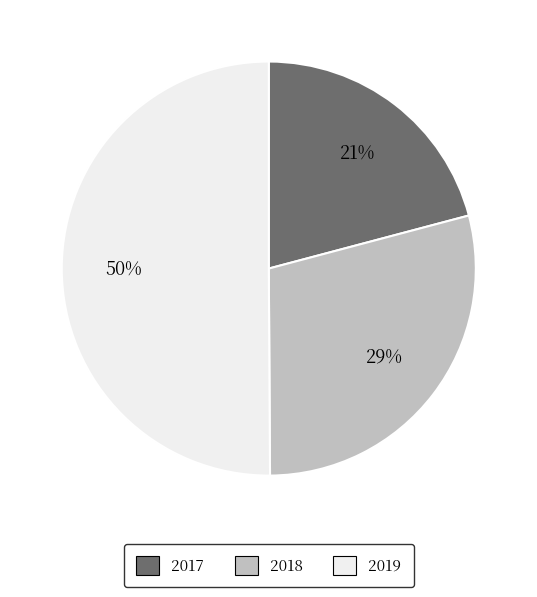

To the nearest percent, what percentage of the pie is 2018?

29%